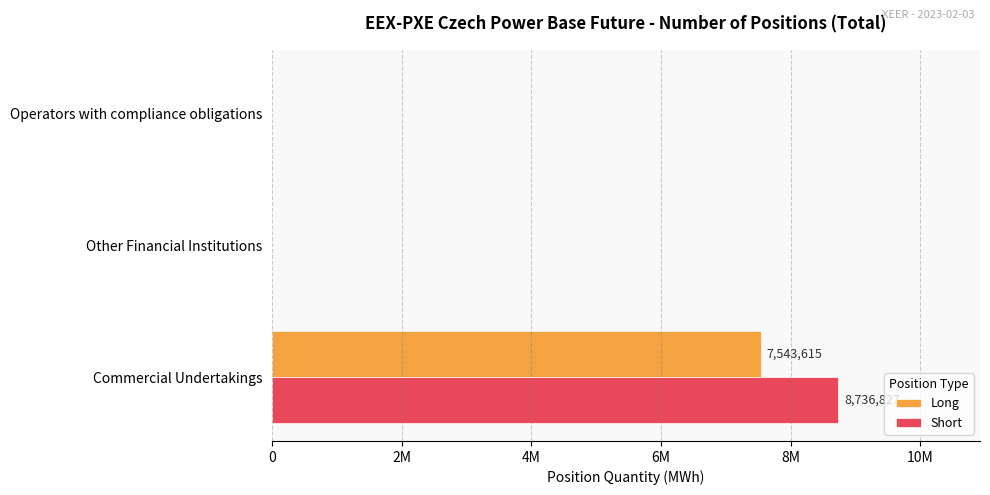

What are all the series names shown in the legend?

Long, Short